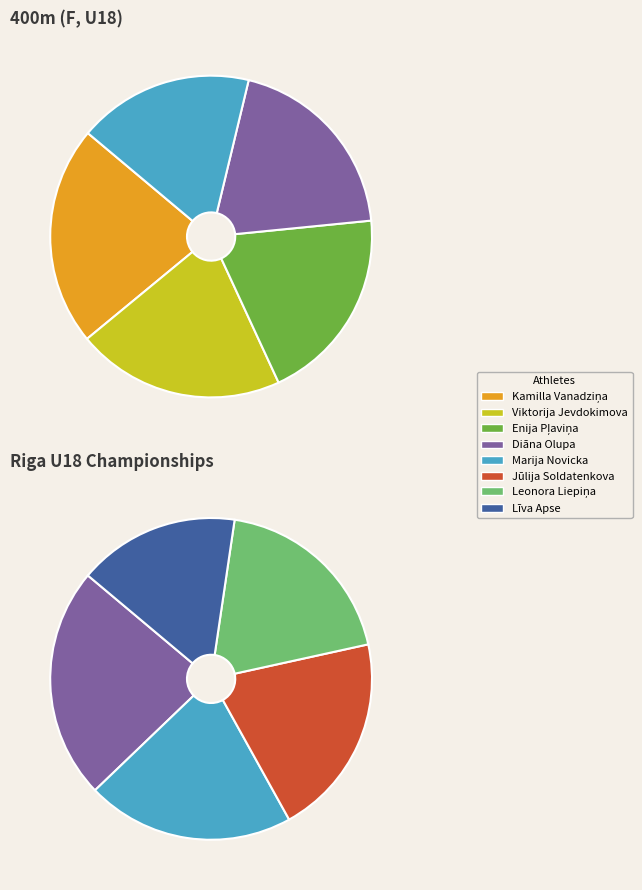

Is there a majority slice in this chart?

No